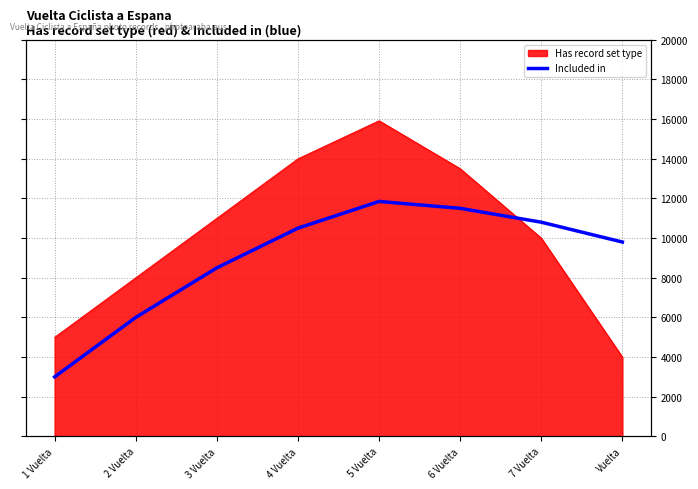

Count the number of categories in the chart.

8